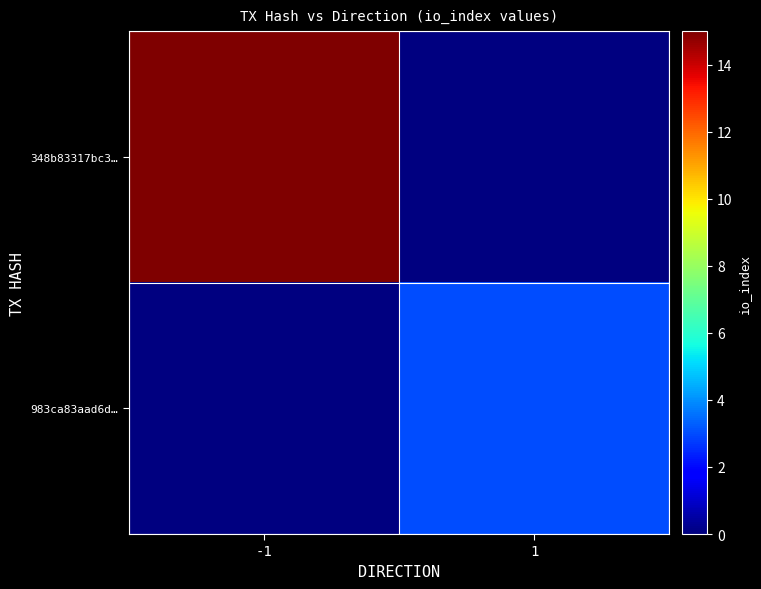

Where is 348b83317bc3… nearest to the value 15?

-1